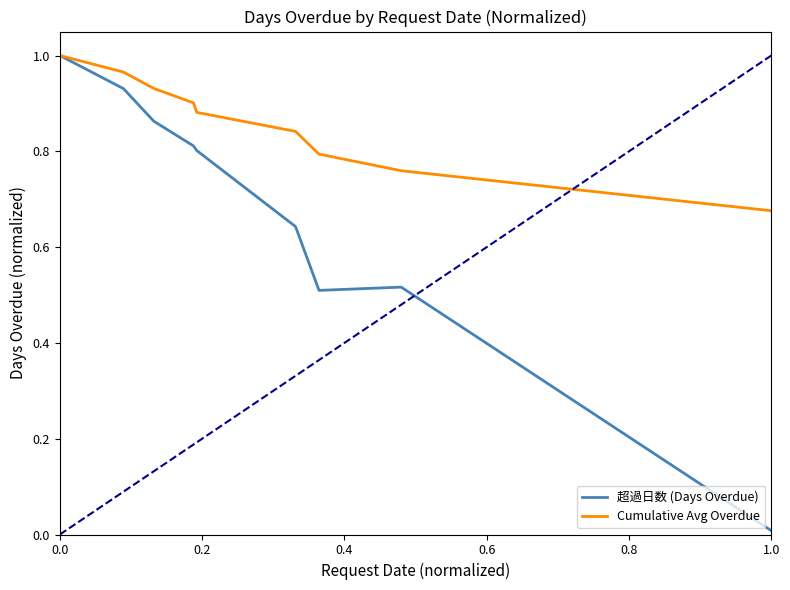

List the series in order of their overall mean, highest first.

Cumulative Avg Overdue, 超過日数 (Days Overdue)